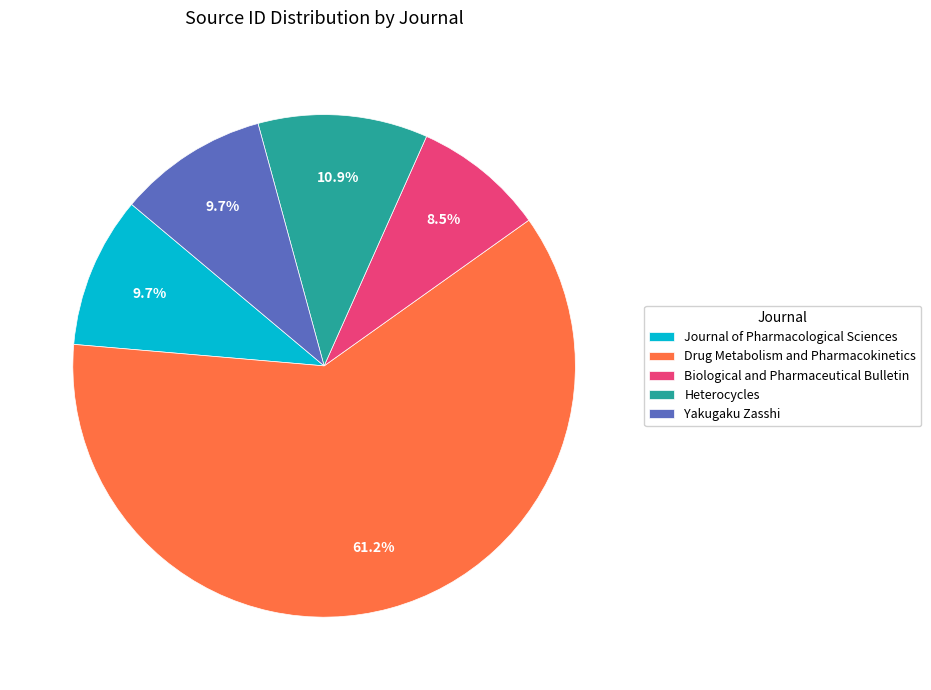

What is the smallest slice in the pie chart?

Biological and Pharmaceutical Bulletin